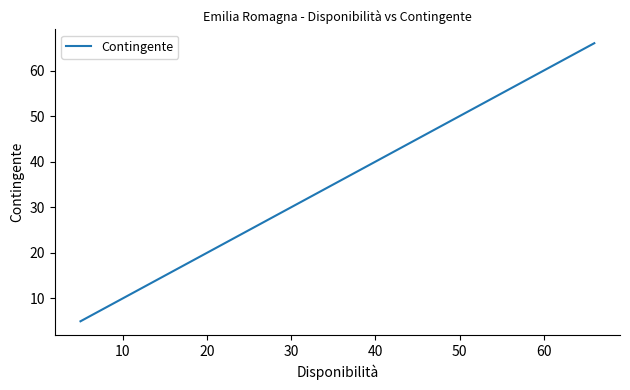

How many categories are shown in the chart?

9